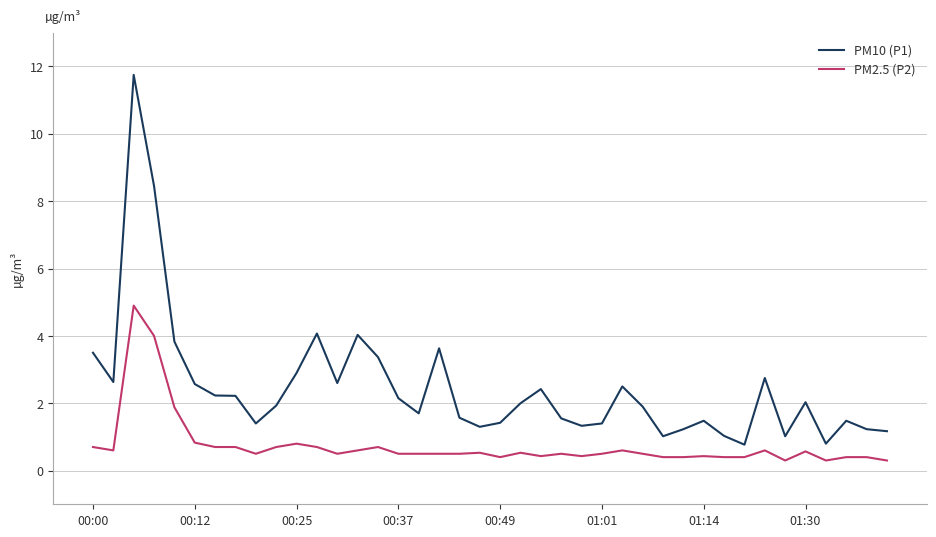

List the series in order of their peak value, highest first.

PM10 (P1), PM2.5 (P2)